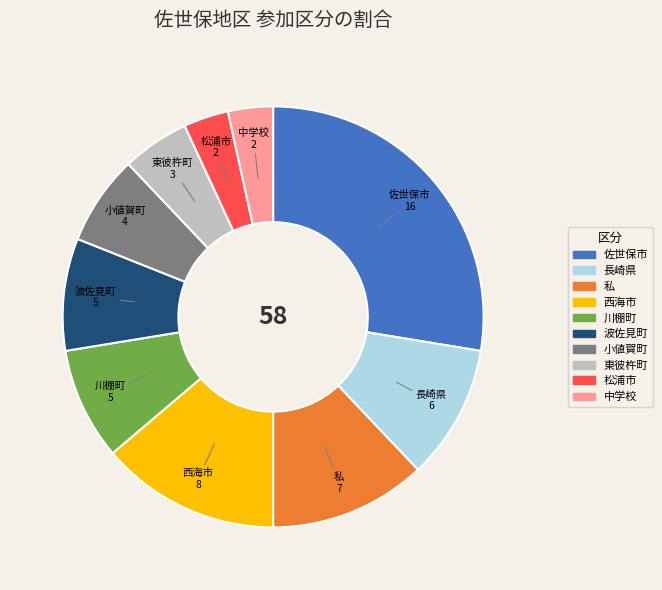

Count the number of slices in the pie.

10